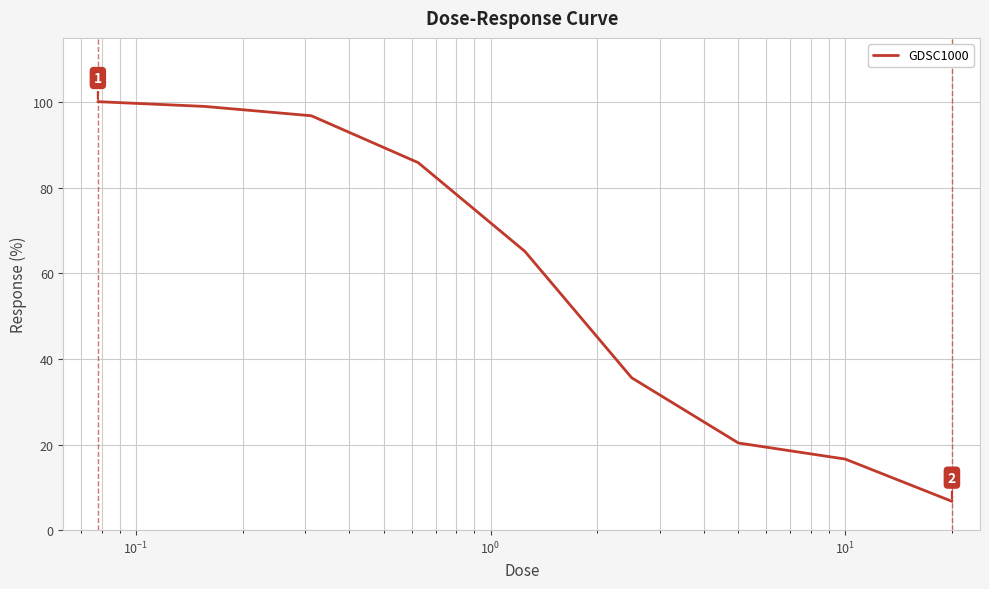

How many lines are shown in the chart?

1